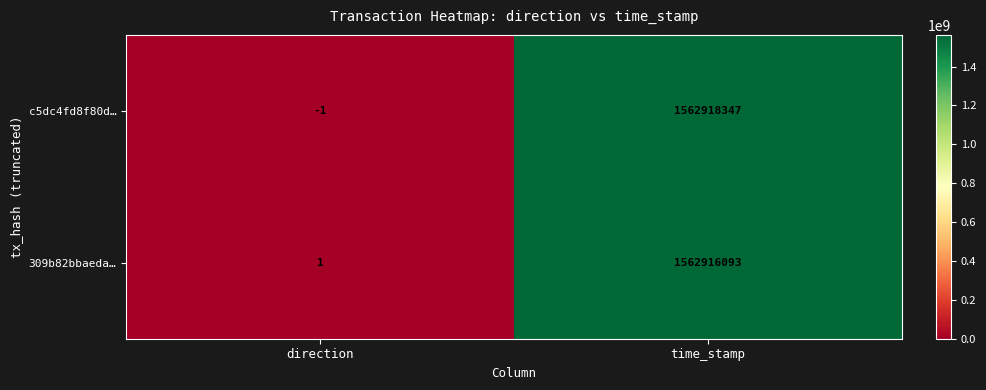

What is the difference between the maximum and minimum values in the 309b82bbaeda… series?

1562916092